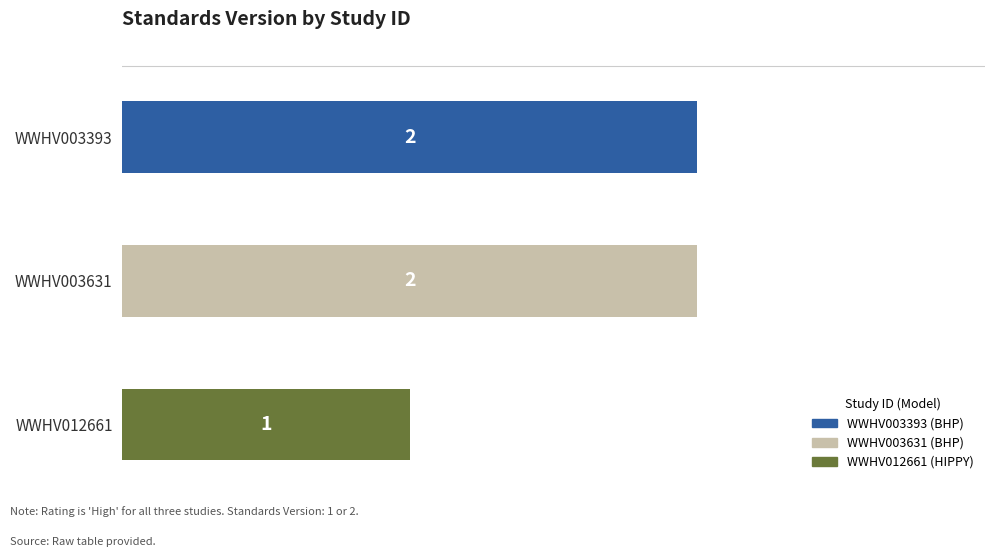

True or false: the data shows 2 at WWHV003393.

True